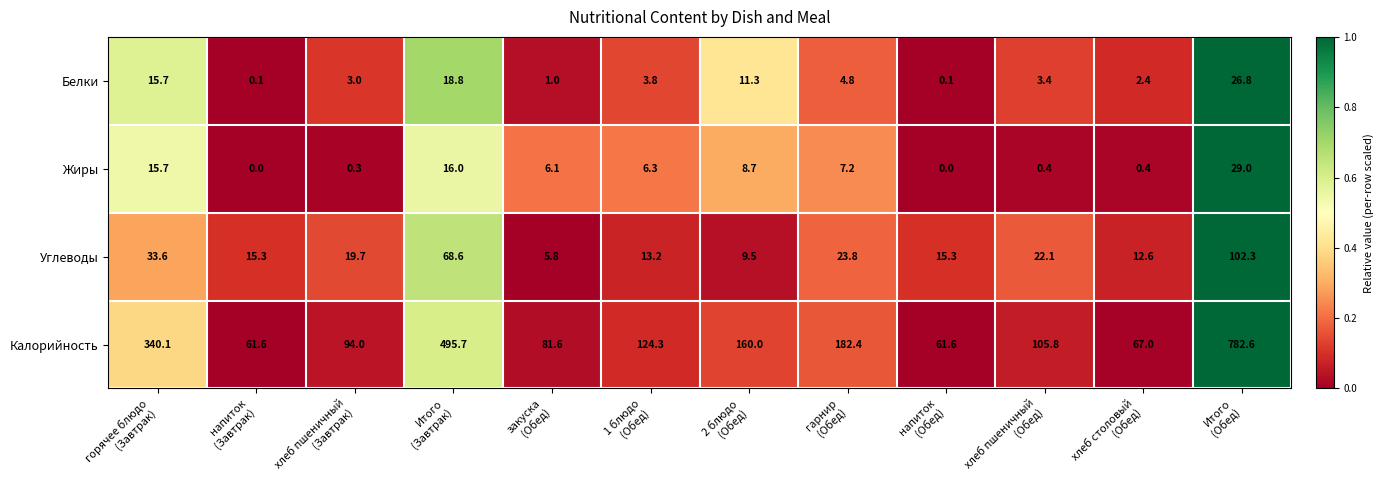

How many series are shown in this chart?

4